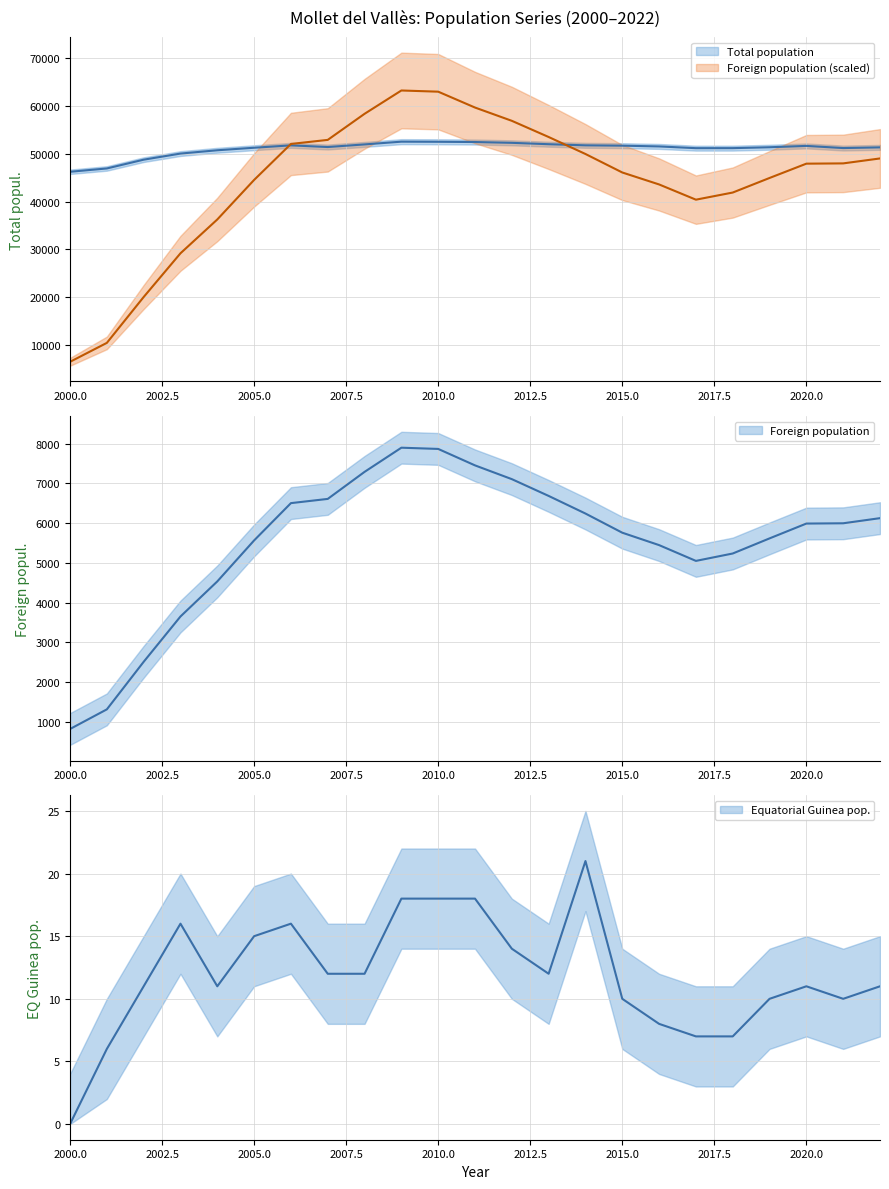

Read the Total population value at 2008.

51912